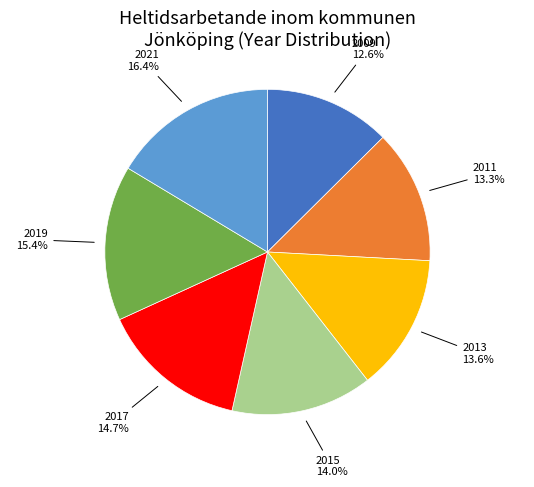

Is 2021 the majority of the pie?

No